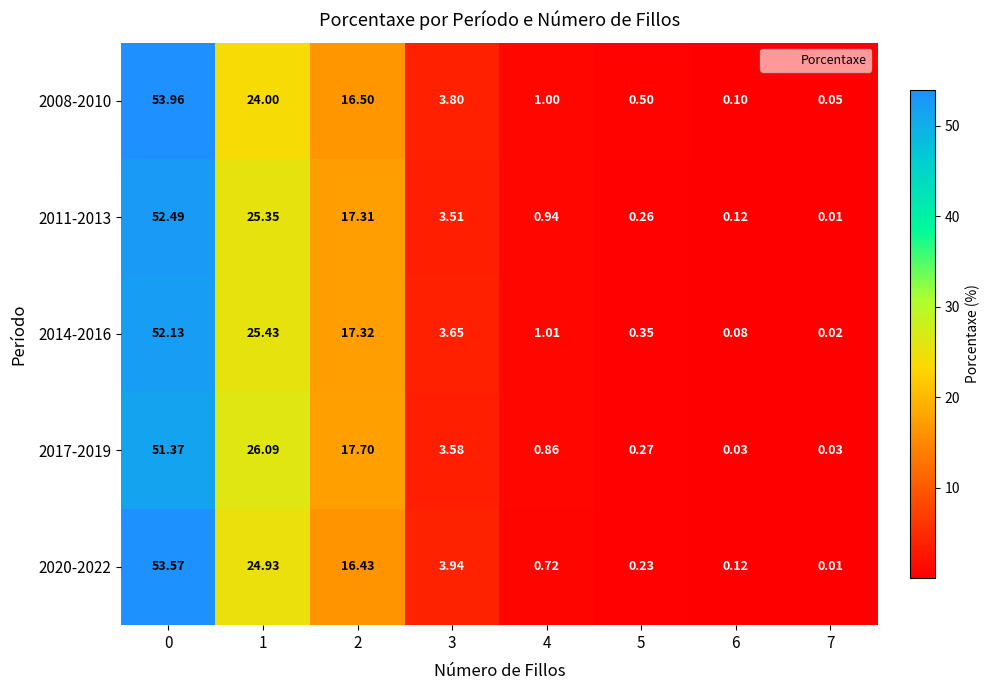

Is the value of 2017-2019 at 4 greater than the value of 2014-2016 at 4?

No